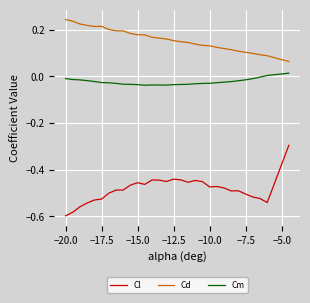

What is the highest value of the Cl series?

-0.3